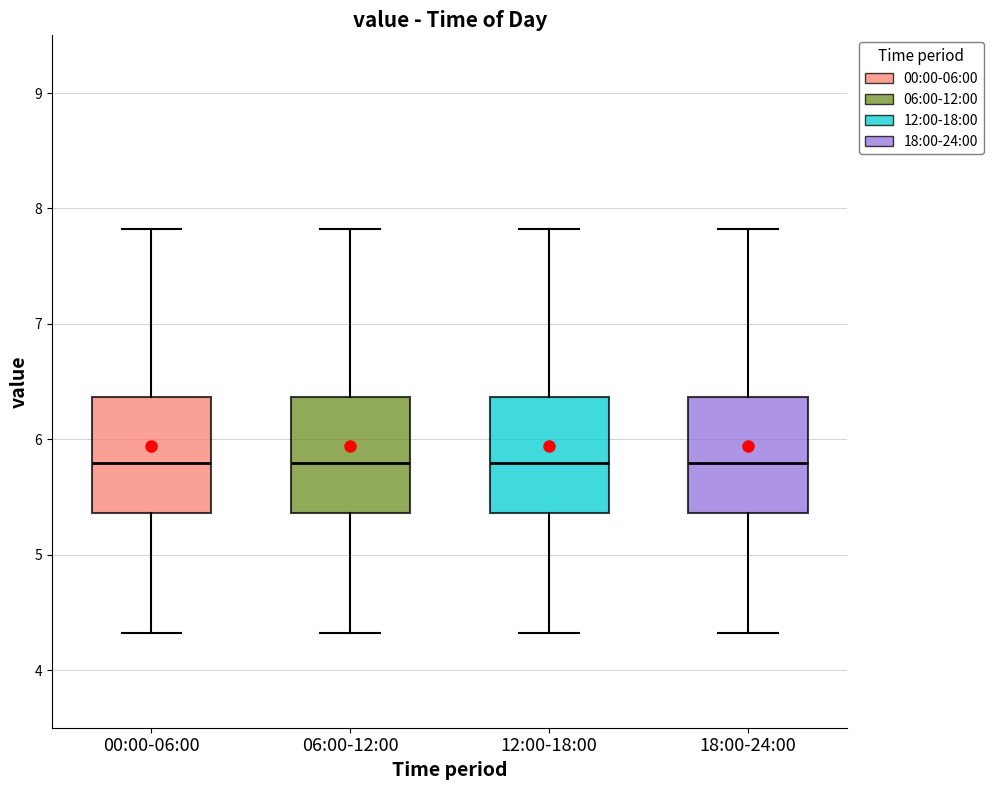

Reading left to right, read every box against the y-axis: the position of its median line, the range the box covers, and the ends of its whiskers. The values are not printed on the chart, so give them approximately, as read against the axis.

00:00-06:00: median 5.8, box 5.4 to 6.4, whiskers 4.3 to 7.8
06:00-12:00: median 5.8, box 5.4 to 6.4, whiskers 4.3 to 7.8
12:00-18:00: median 5.8, box 5.4 to 6.4, whiskers 4.3 to 7.8
18:00-24:00: median 5.8, box 5.4 to 6.4, whiskers 4.3 to 7.8